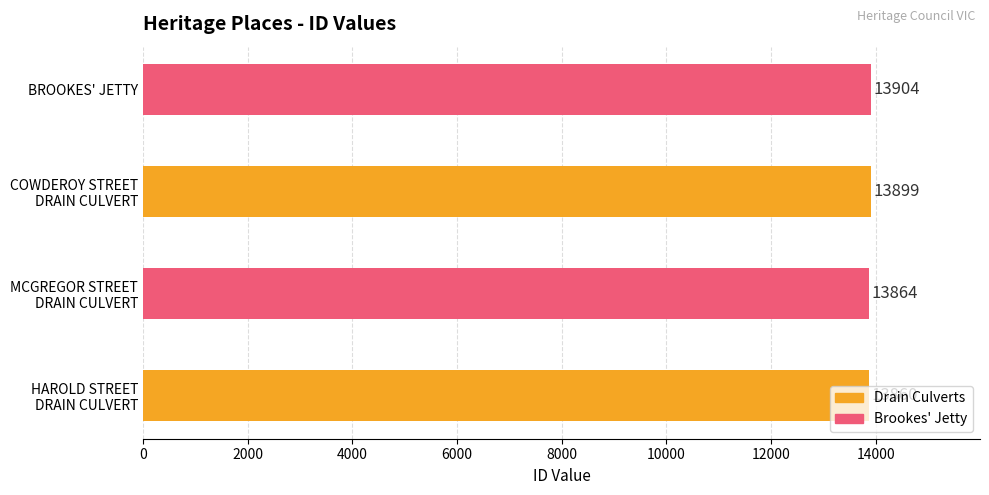

Which label corresponds to the smallest value in the chart?

HAROLD STREET
DRAIN CULVERT